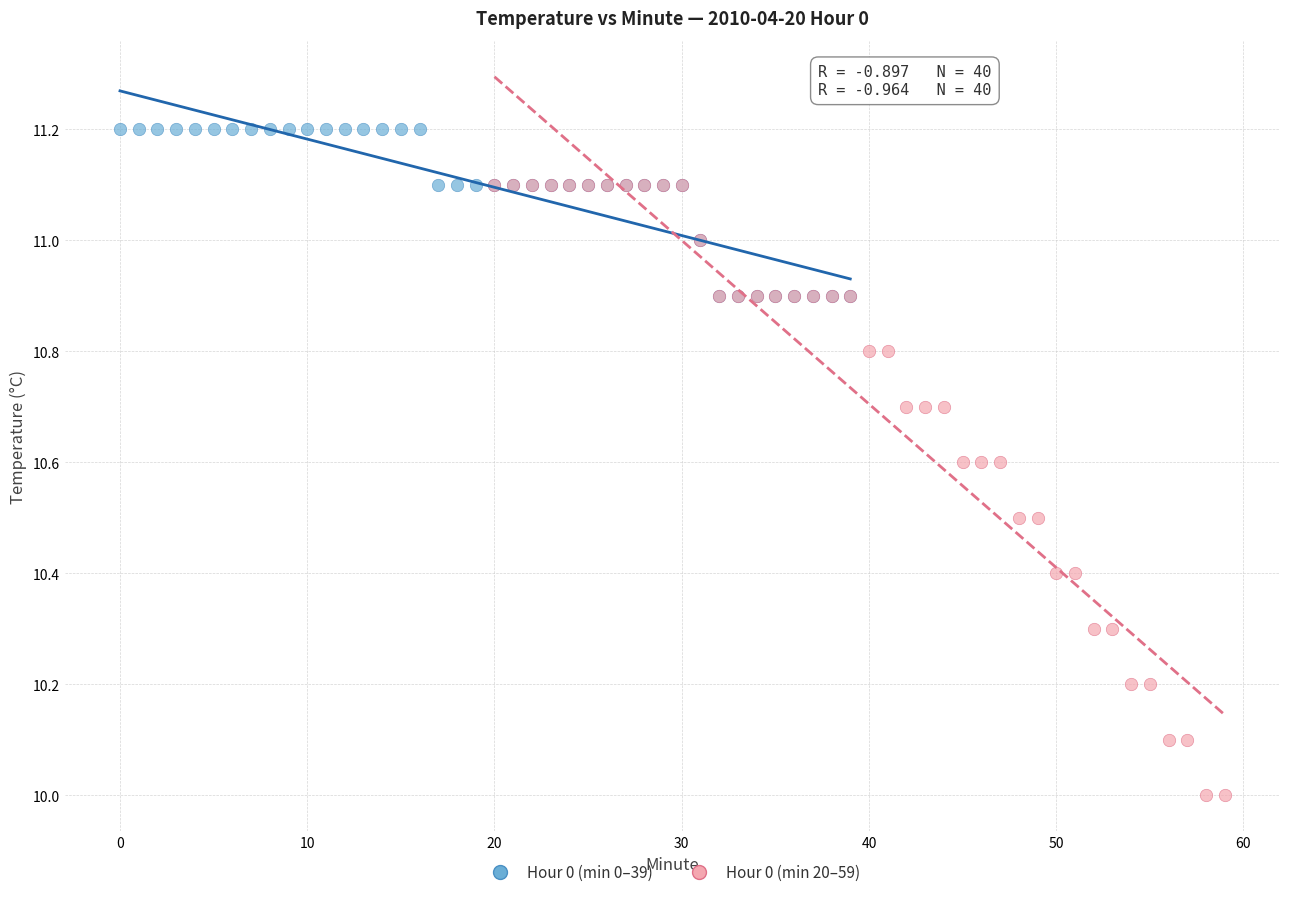

Which series has the widest spread of Y values?

Hour 0 (min 20–59)